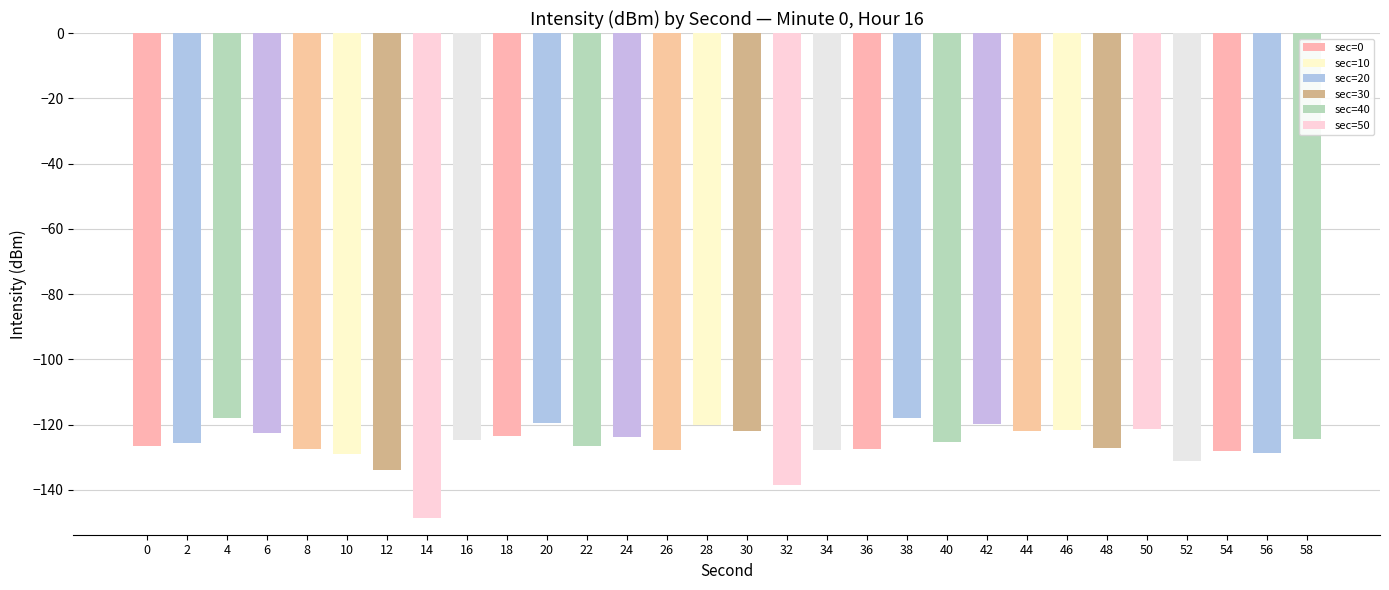

Is it true that the value at 2 is -183.7?

False